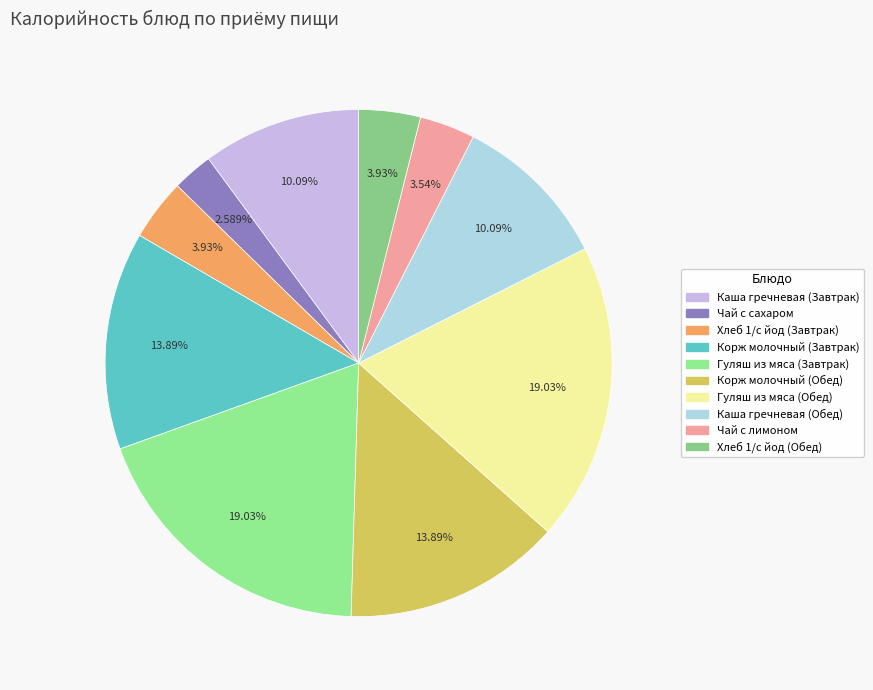

To the nearest percent, what is the average slice percentage?

10%